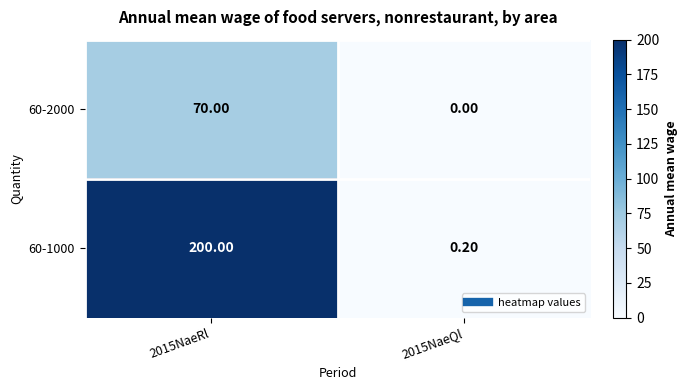

List the series in order of their peak value, highest first.

60-1000, 60-2000